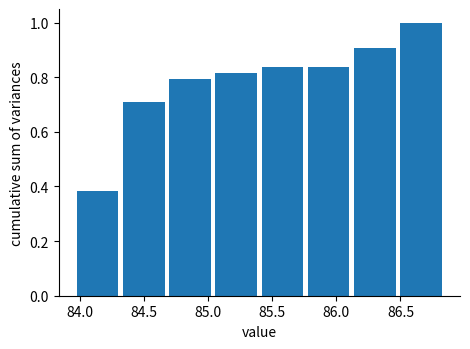

Reading left to right, transcribe this chart: for each bar, give the range it covers on the x-axis and its height. Neither the bar edges nor the heights are printed on the chart, so give them approximately, as read against the axes.

83.96 to 84.32: 0.38
84.32 to 84.68: 0.70
84.68 to 85.04: 0.80
85.04 to 85.40: 0.82
85.40 to 85.76: 0.84
85.76 to 86.12: 0.84
86.12 to 86.48: 0.90
86.48 to 86.84: 1.00